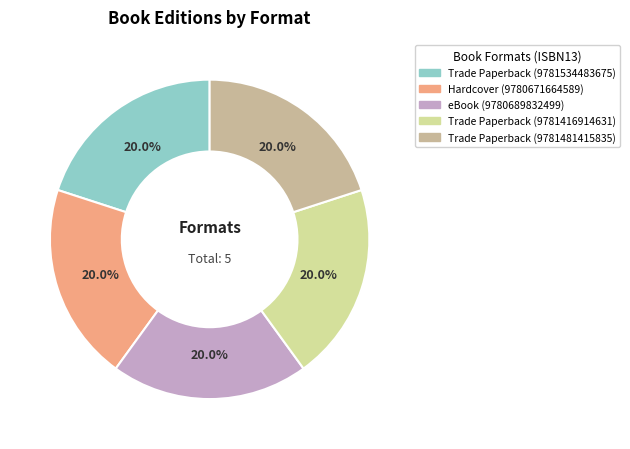

Does any single category account for the majority?

No